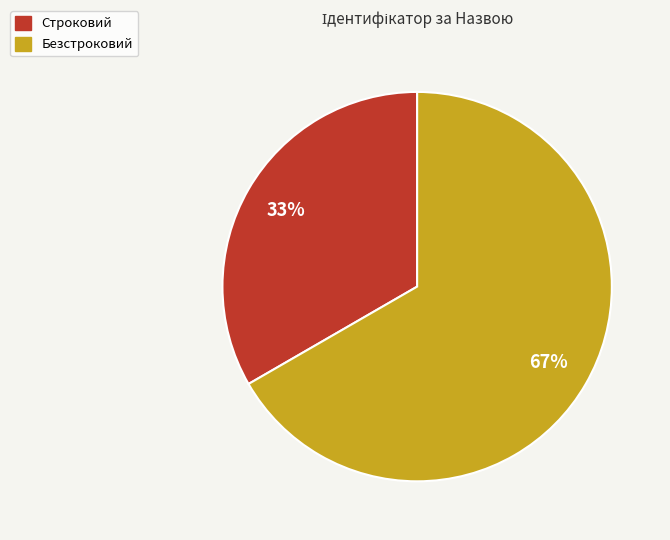

How many segments does this pie chart have?

2